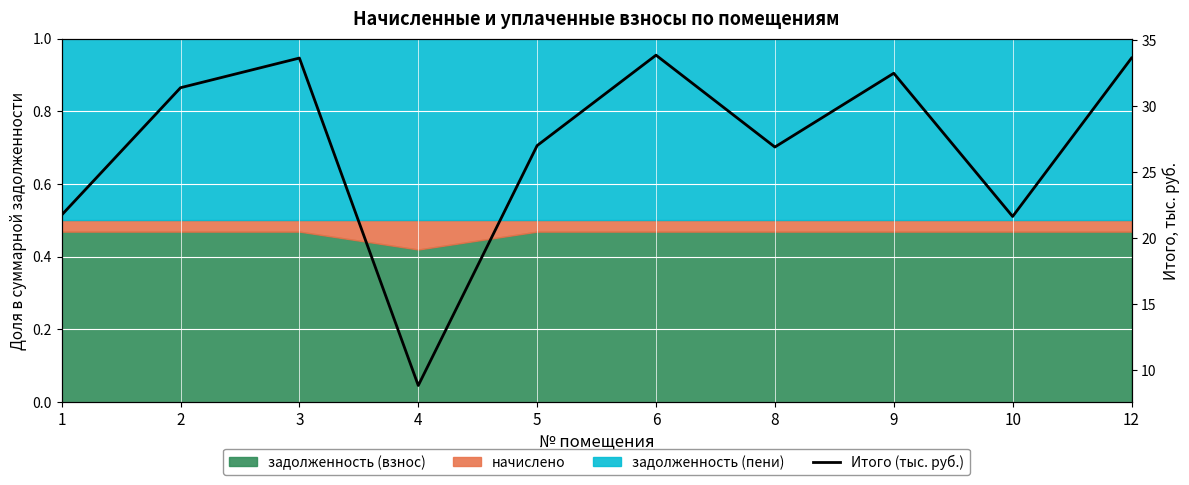

List the labels in order of value, largest first.

6, 3, 12, 9, 2, 5, 8, 1, 10, 4